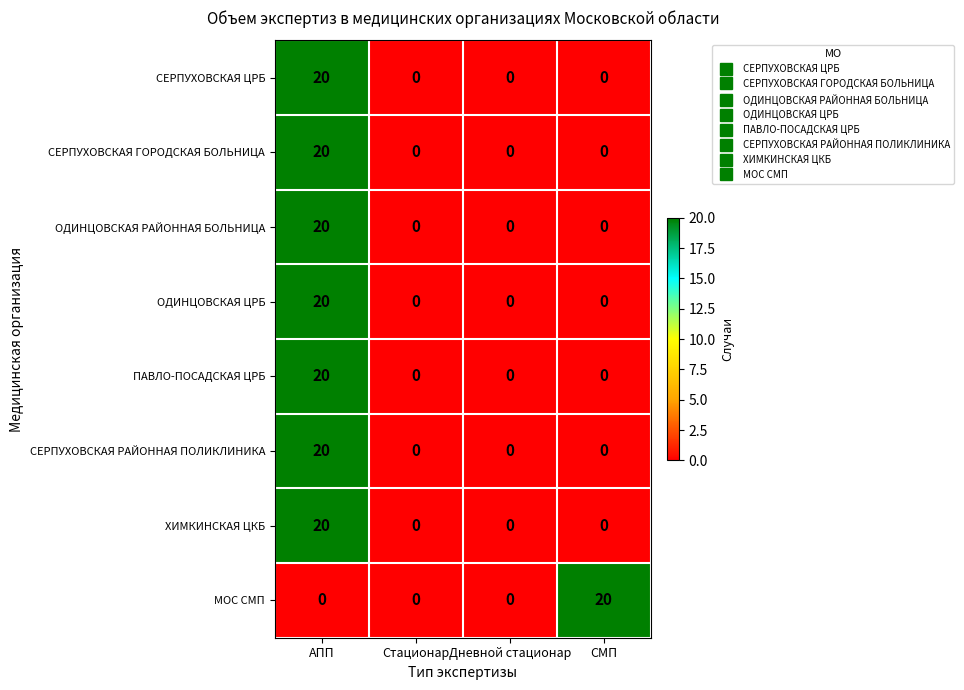

Is it true that ОДИНЦОВСКАЯ ЦРБ equals 0 at Стационар?

True